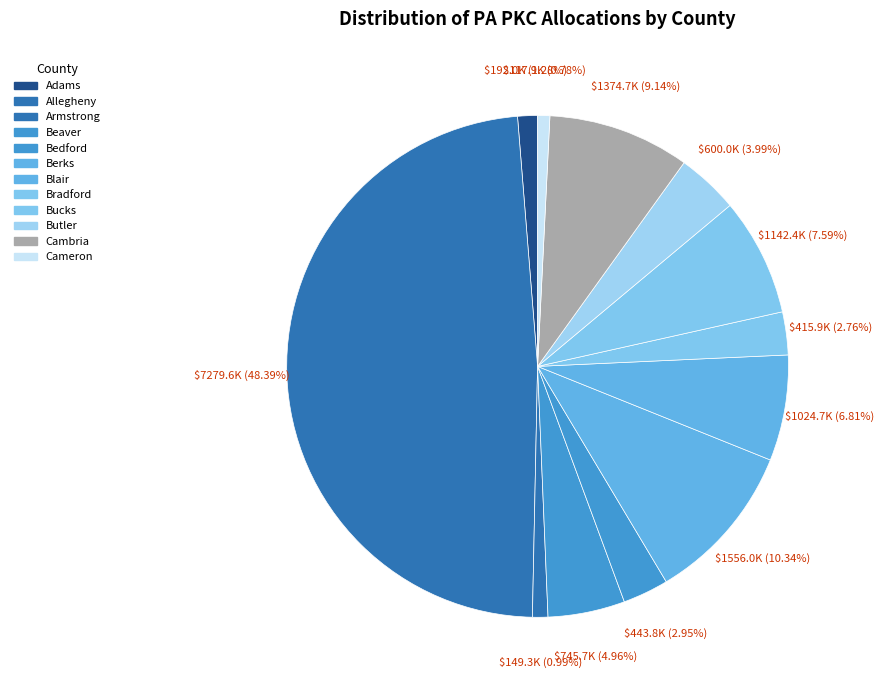

How many slices are in this pie chart?

12